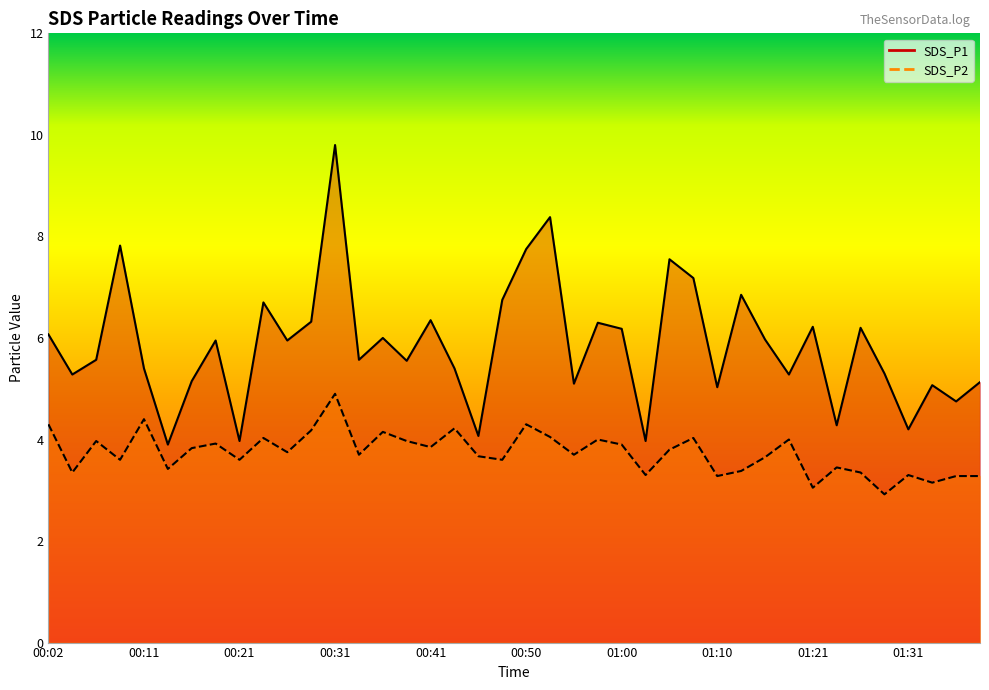

The SDS_P1 series shows 6.0 at 01:15. True or false?

True